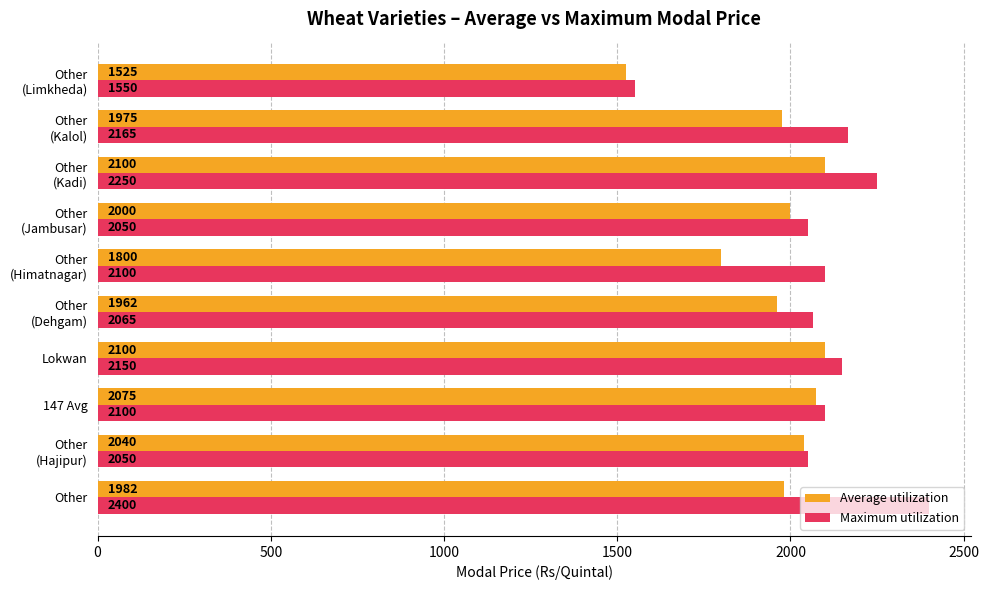

Which series has the largest range (max minus min)?

Maximum utilization